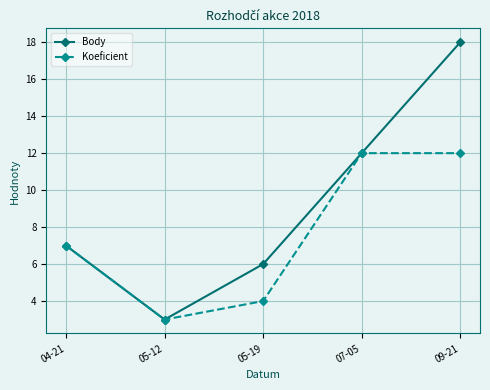

What is the smallest value displayed?

3